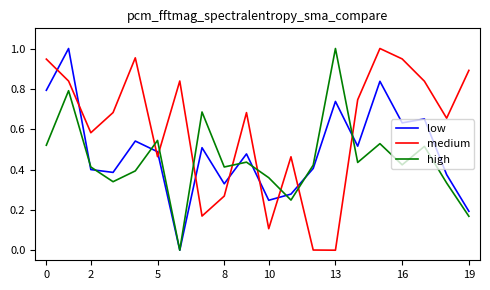

Is this an area chart (filled region under the line)?

No